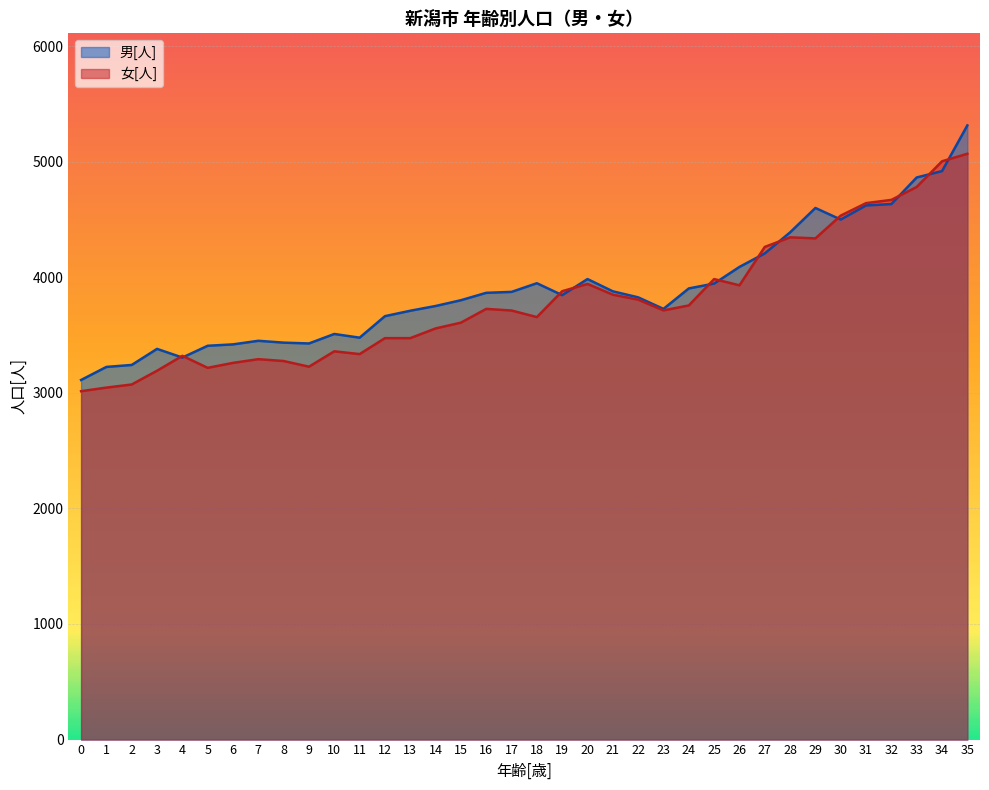

In 女[人], how many points are higher than both neighbors (excluding endpoints)?

7